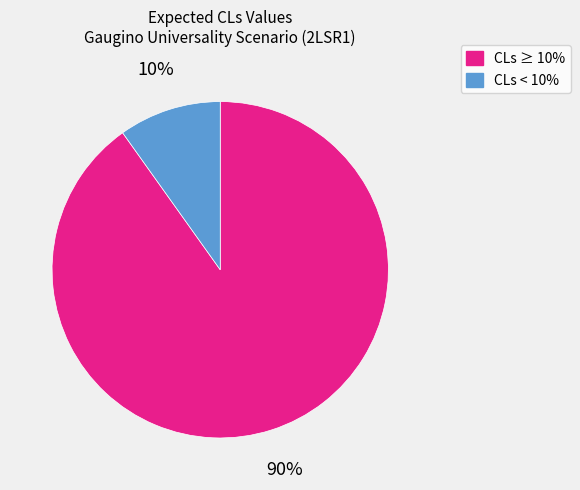

Is there any slice that represents more than half of the pie?

Yes